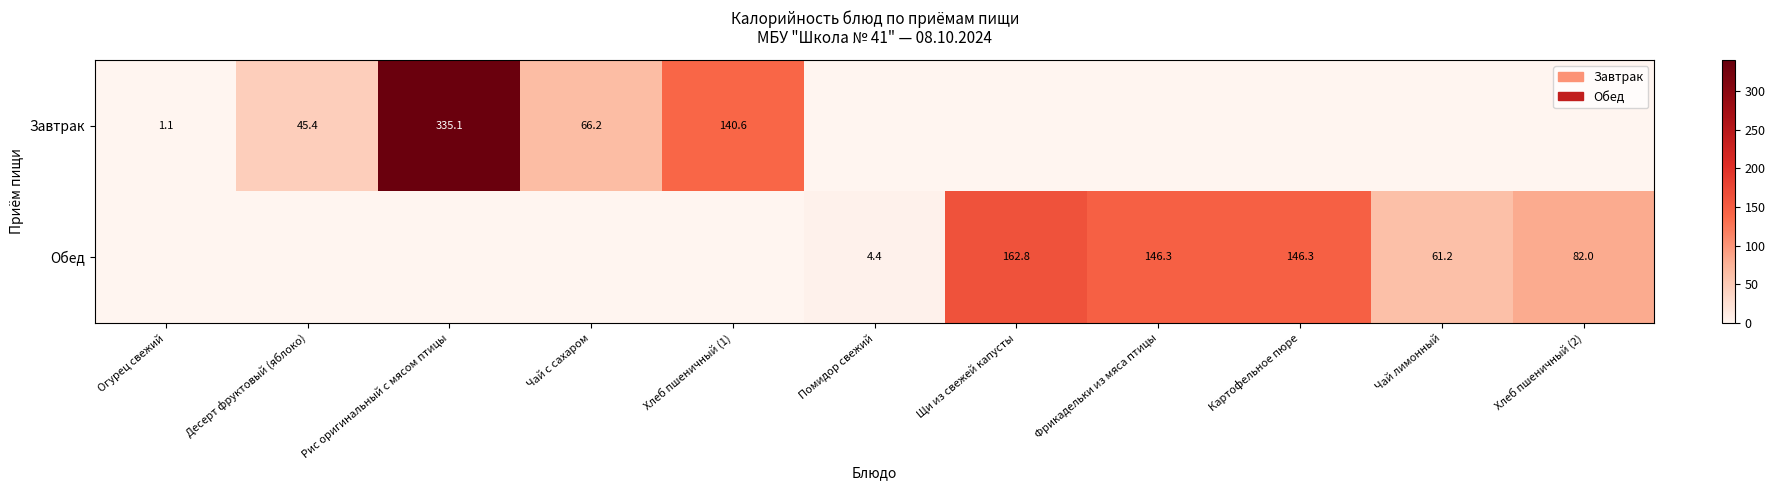

What is the difference between the highest and lowest values at Чай лимонный?

61.2